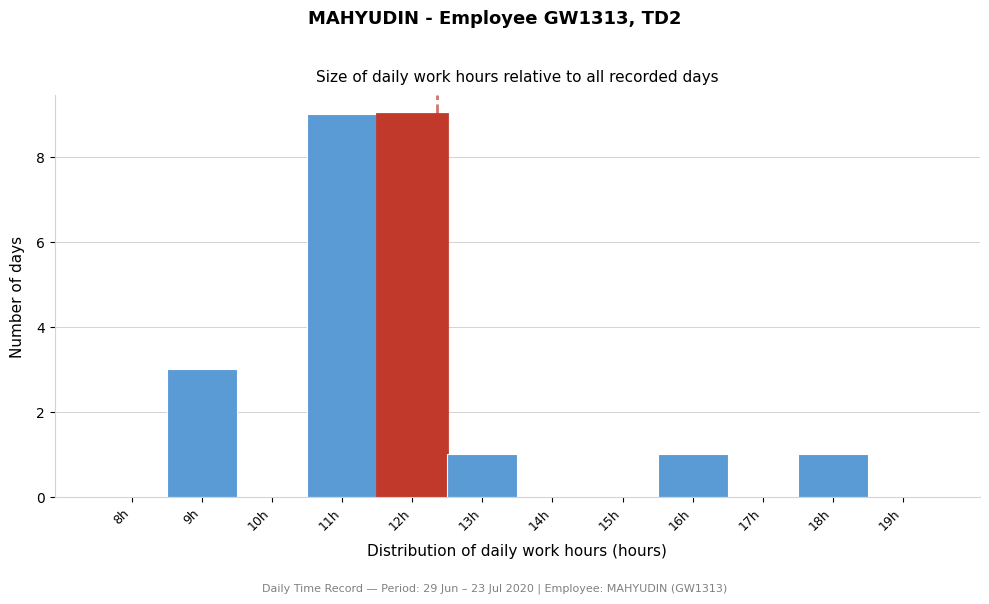

Reading left to right, list all the values displayed in this chart.

8h=0	9h=3	10h=0	11h=9	12h=9	13h=1	14h=0	15h=0	16h=1	17h=0	18h=1	19h=0